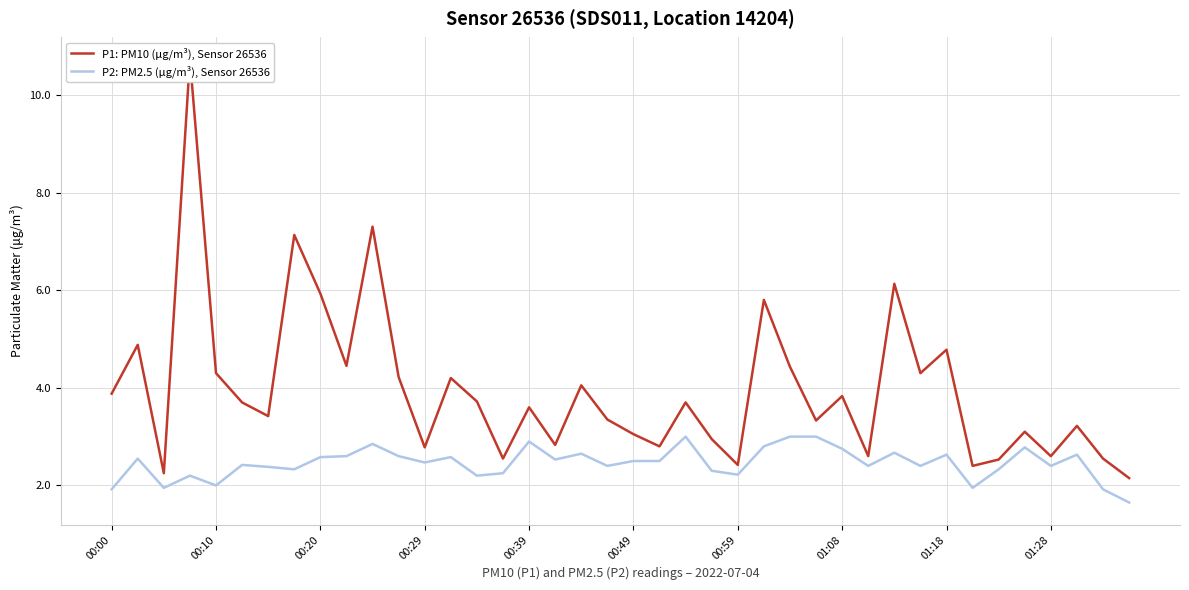

What is the sum of all P2: PM2.5 (μg/m³), Sensor 26536 values?

98.2